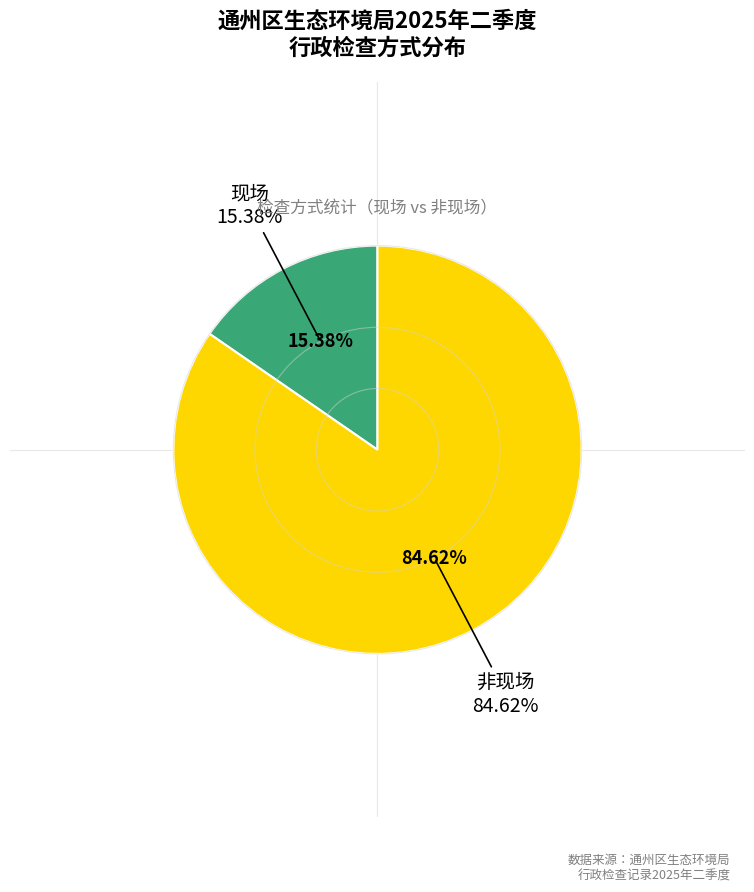

The 非现场 slice represents 99% of the pie. True or false?

False